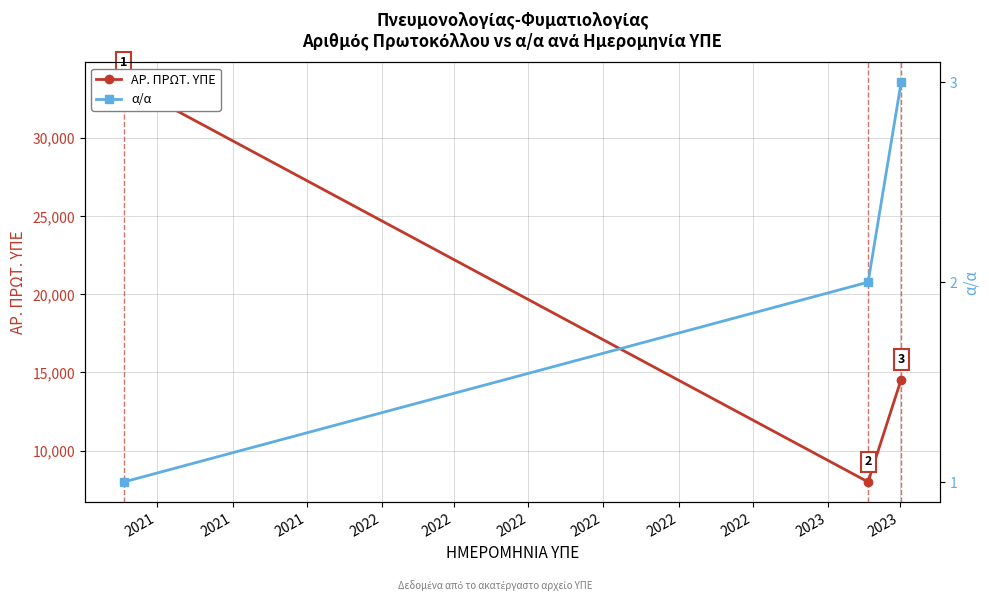

Which category has the highest value across all series?

2021